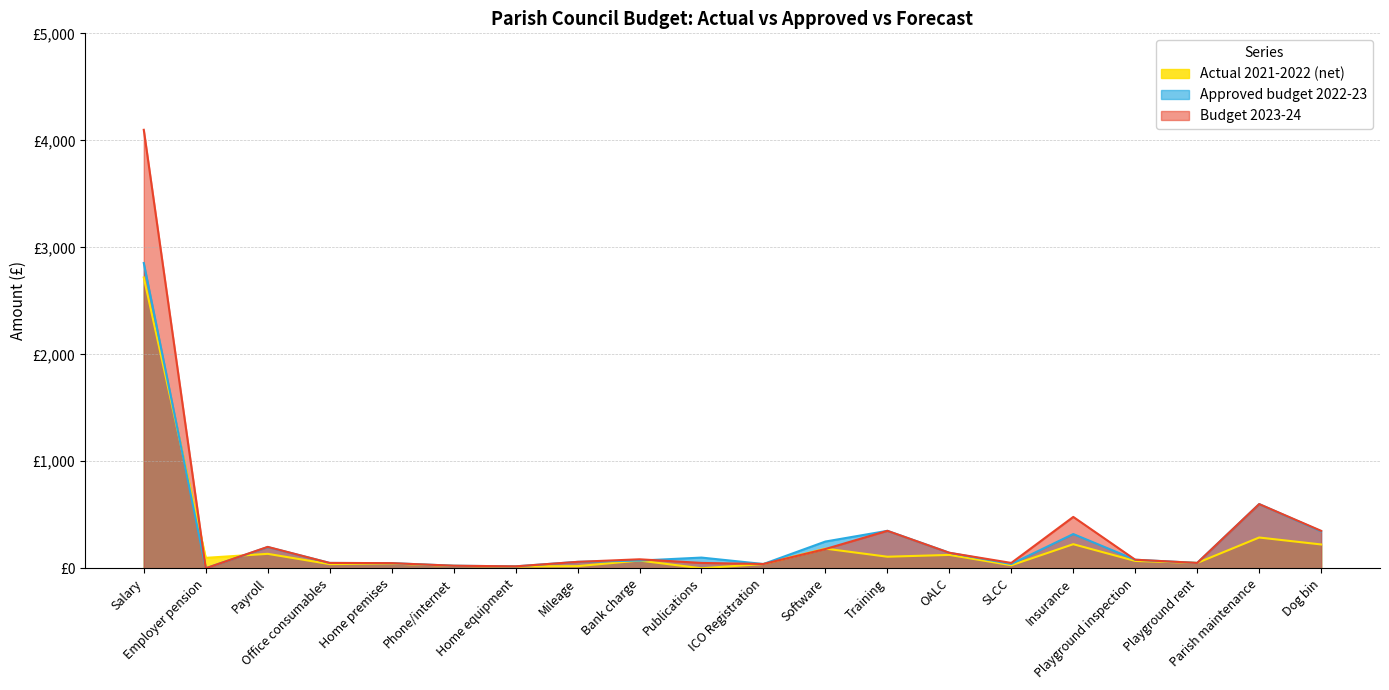

How many lines are shown in the chart?

3